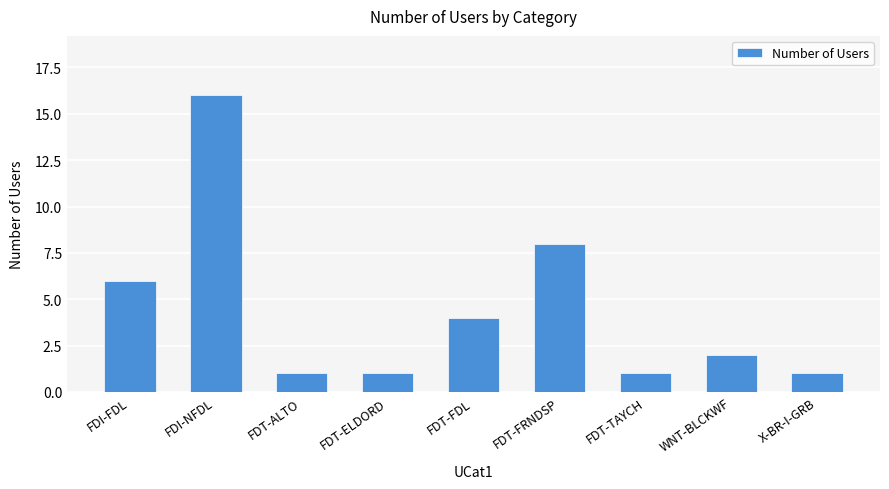

What is the difference between the maximum and minimum values?

15